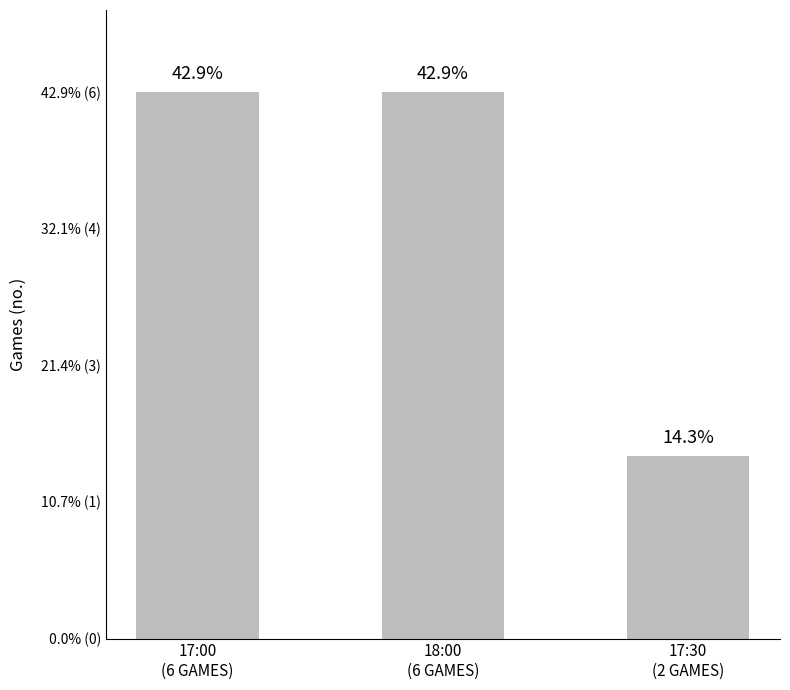

Reading left to right, extract all data points from this chart.

17:00
(6 GAMES)=6	18:00
(6 GAMES)=6	17:30
(2 GAMES)=2